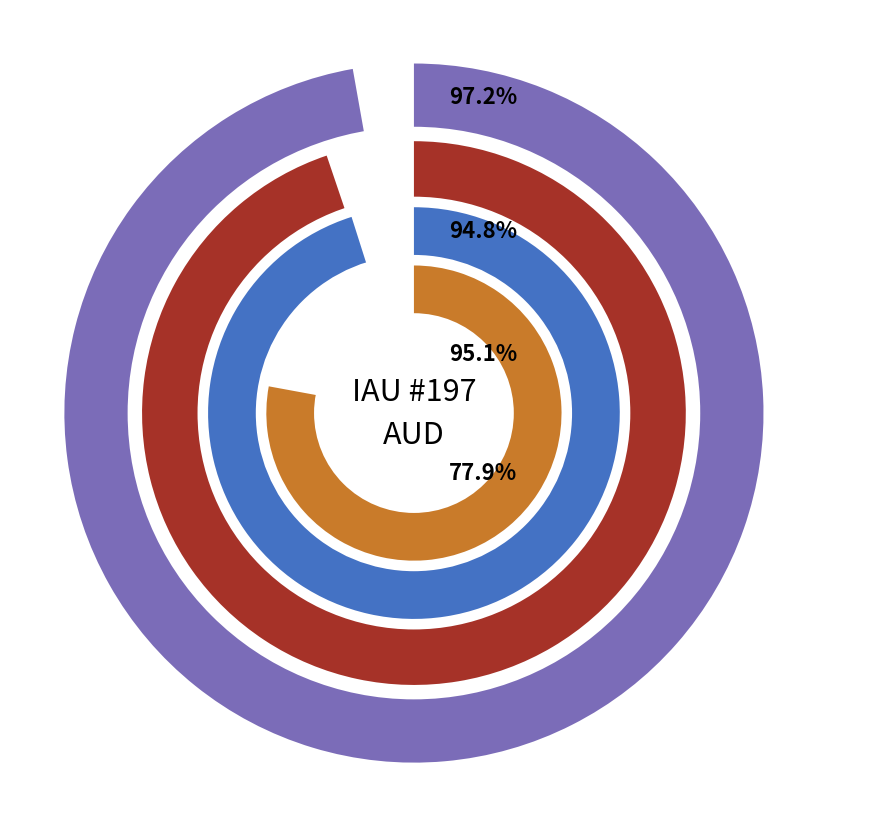

To the nearest percent, what is the combined percentage of AUD and SonotaCo?

100%